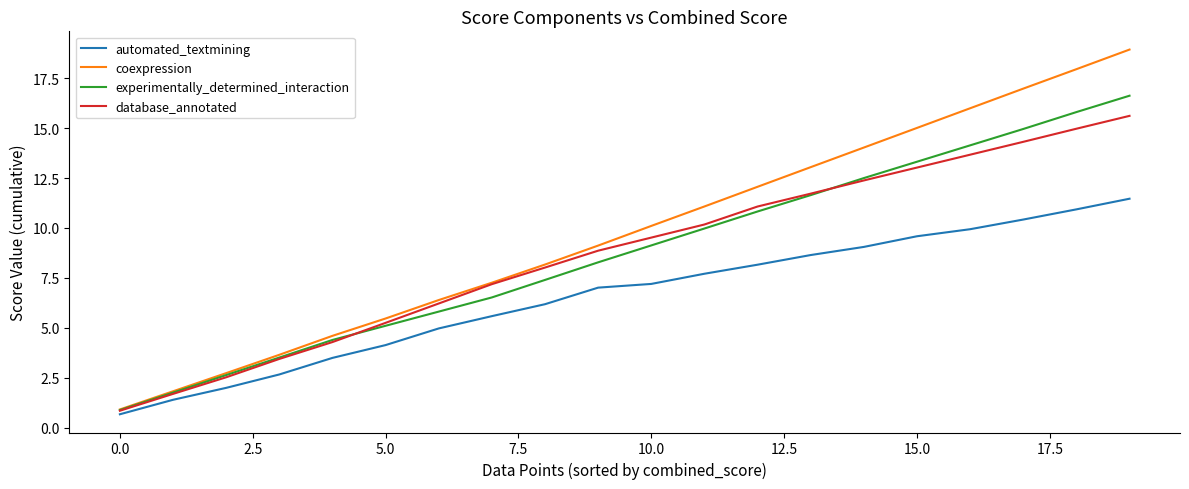

Reading left to right, what are all the values shown in this chart?

automated_textmining: 0.7	1.4	2.0	2.7	3.5	4.1	5.0	5.6	6.2	7.0	7.2	7.7	8.2	8.6	9.1	9.6	9.9	10.4	10.9	11.5
coexpression: 0.9	1.8	2.7	3.6	4.6	5.5	6.4	7.3	8.2	9.1	10.1	11.1	12.1	13.0	14.0	15.0	16.0	17.0	18.0	18.9
experimentally_determined_interaction: 0.9	1.8	2.6	3.5	4.4	5.1	5.8	6.5	7.4	8.3	9.1	10.0	10.8	11.6	12.5	13.3	14.1	15.0	15.8	16.6
database_annotated: 0.8	1.7	2.5	3.4	4.3	5.2	6.2	7.2	8.0	8.9	9.5	10.2	11.1	11.7	12.4	13.0	13.7	14.3	15.0	15.6